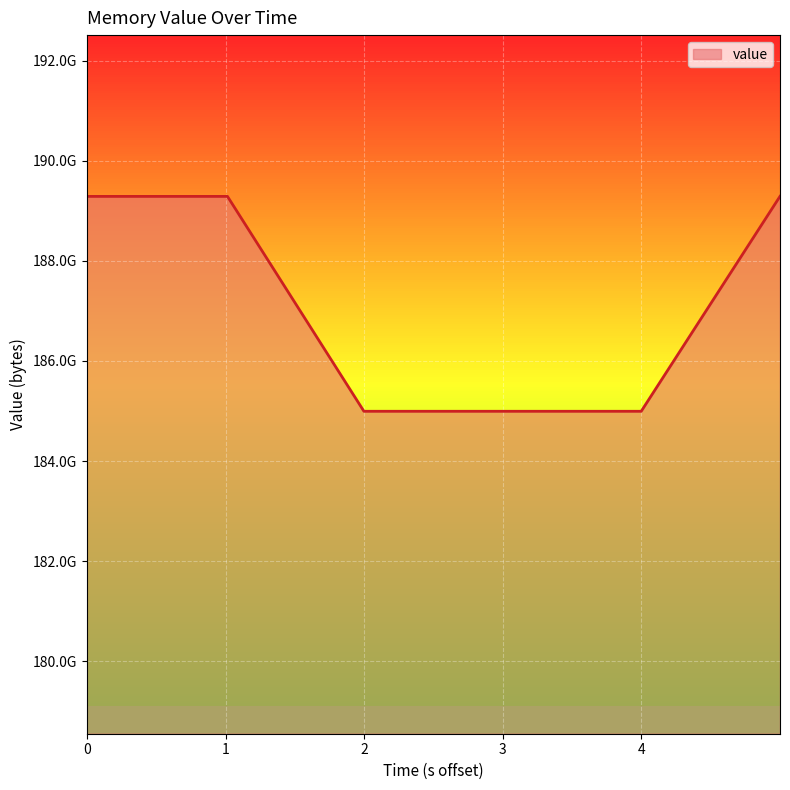

Does the chart display data point markers on the line(s)?

No